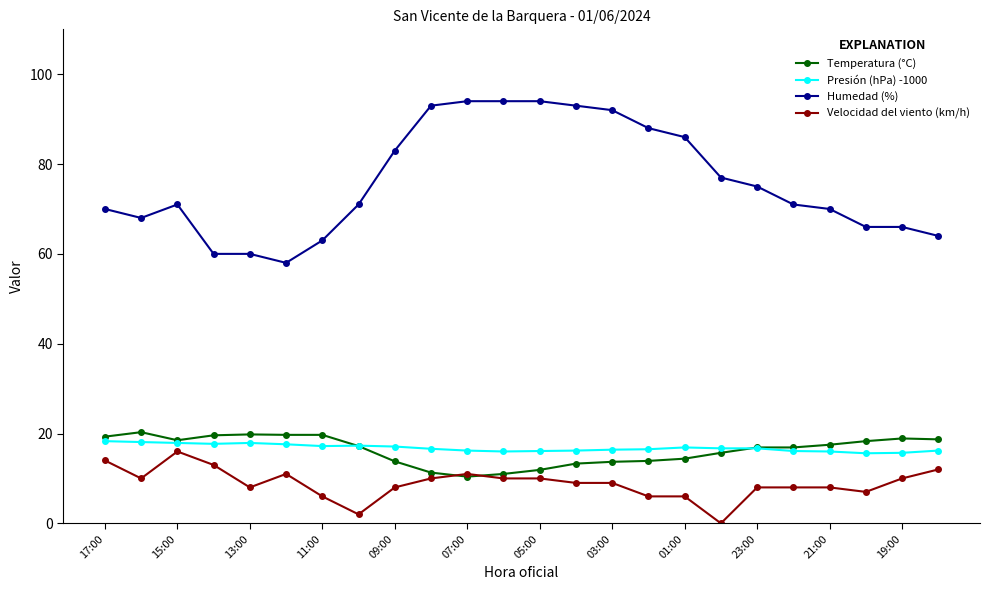

True or false: Presión (hPa) -1000 and Humedad (%) intersect in this chart.

False